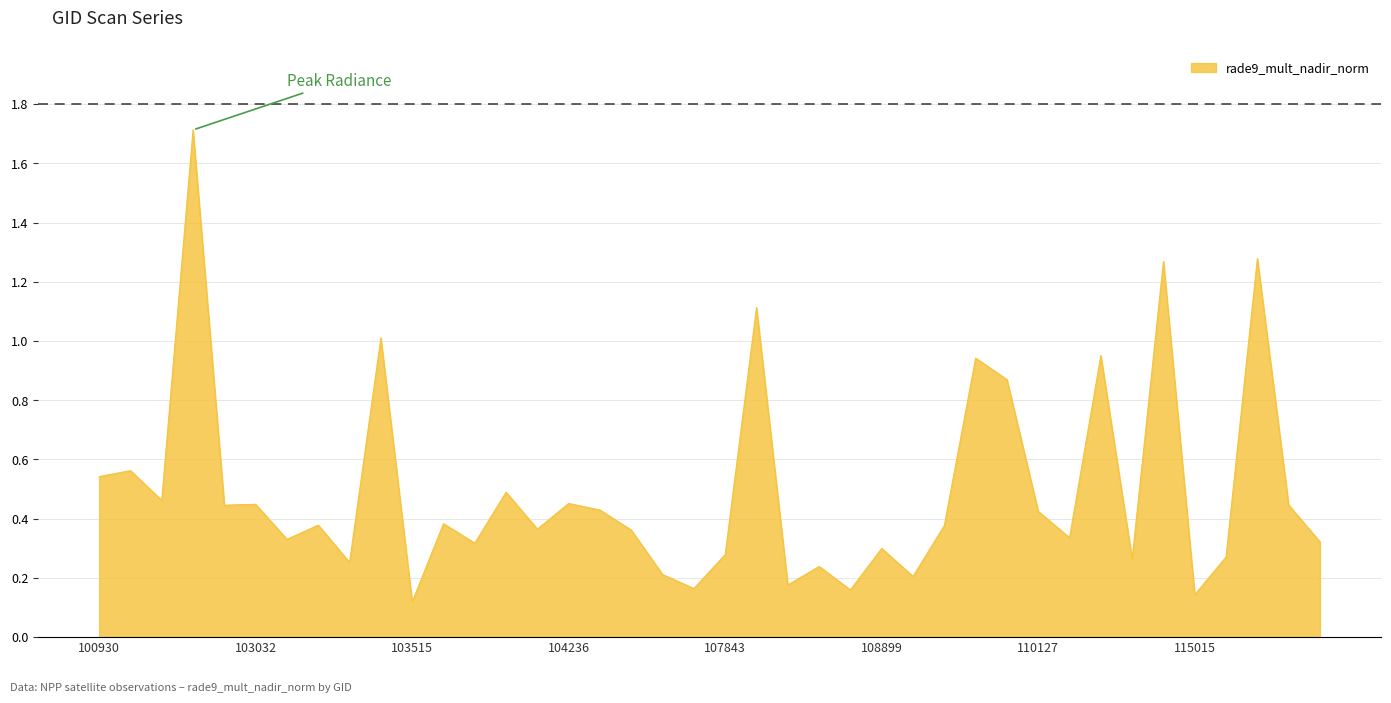

What is the maximum value shown in the chart?

1.7